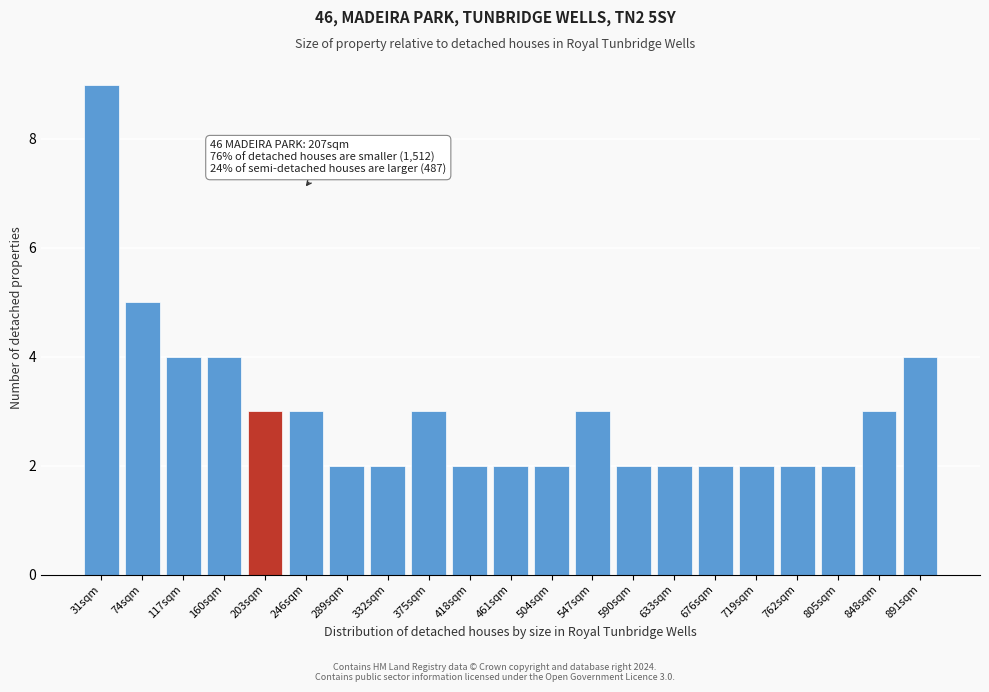

Reading left to right, transcribe all the data shown in this chart.

9	5	4	4	3	3	2	2	3	2	2	2	3	2	2	2	2	2	2	3	4